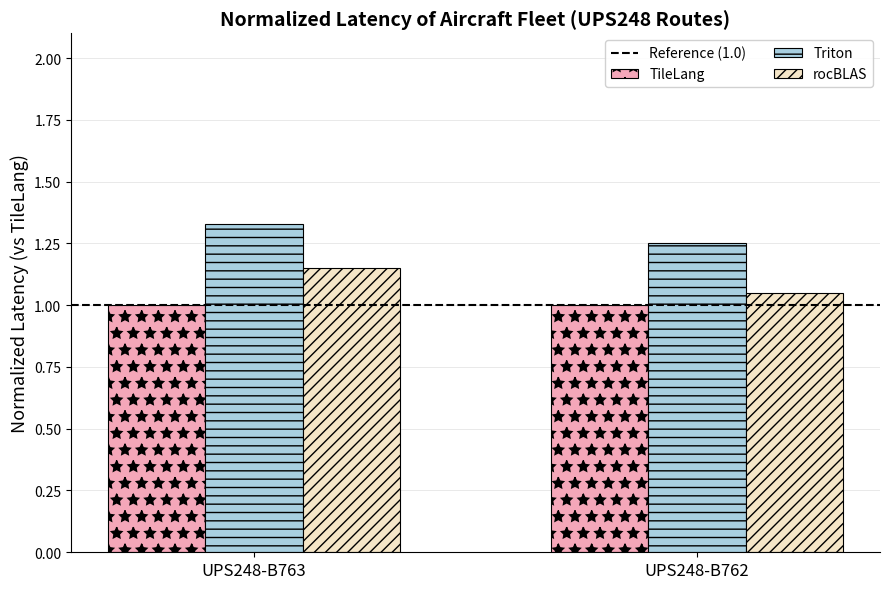

Is it true that TileLang equals 1.0 at UPS248-B763?

True